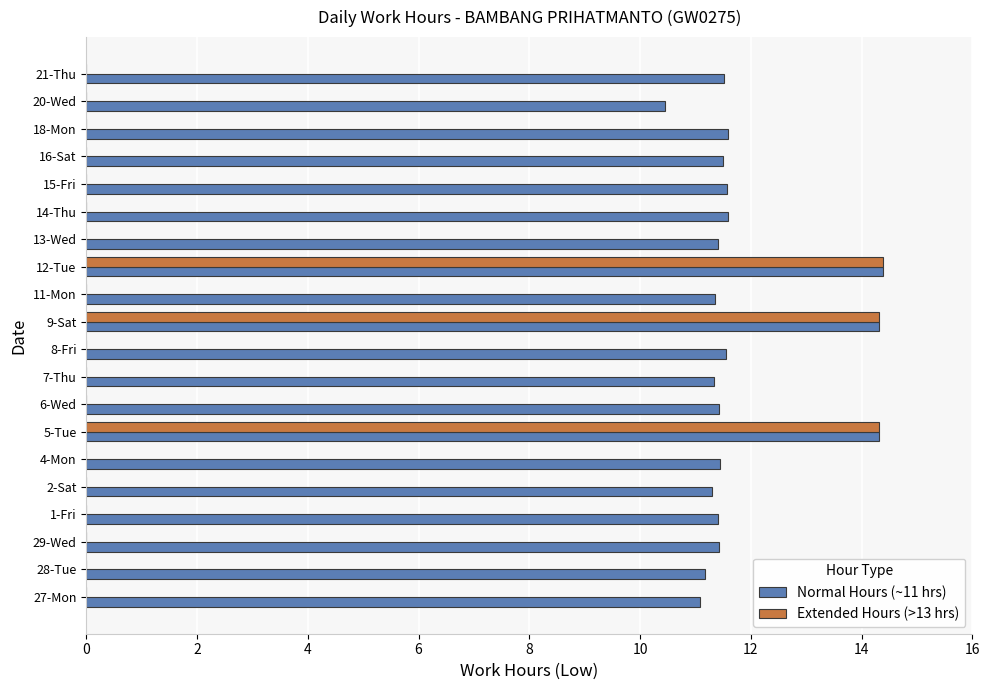

What is the total value across all series at 12-Tue?

28.8